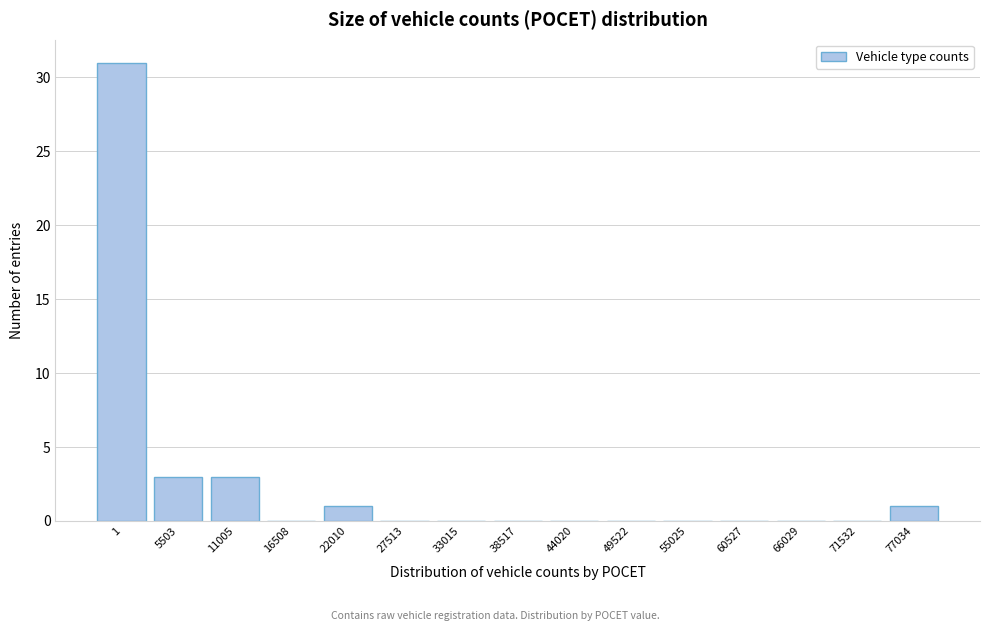

Reading left to right, list all the values displayed in this chart.

1=31	5503=3	11005=3	16508=0	22010=1	27513=0	33015=0	38517=0	44020=0	49522=0	55025=0	60527=0	66029=0	71532=0	77034=1